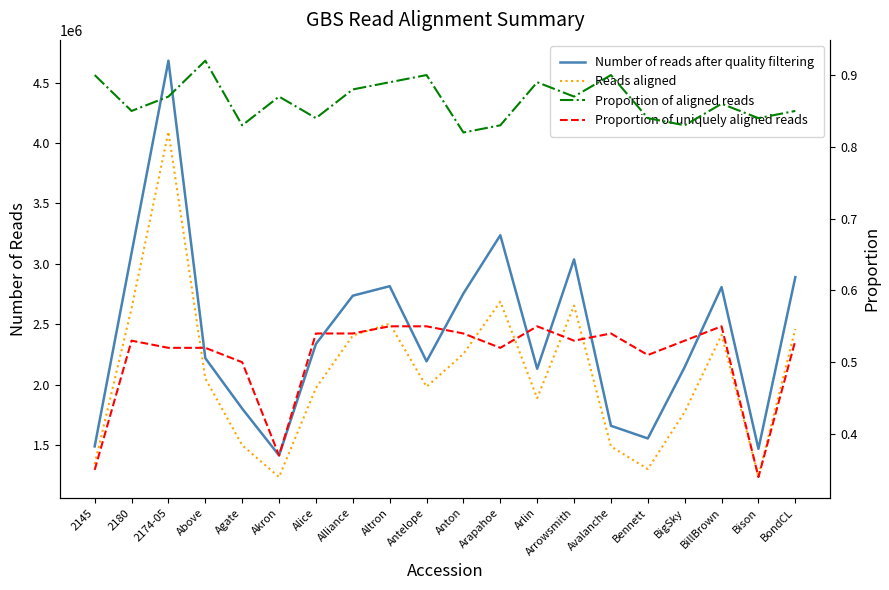

What position from the left is Above?

4